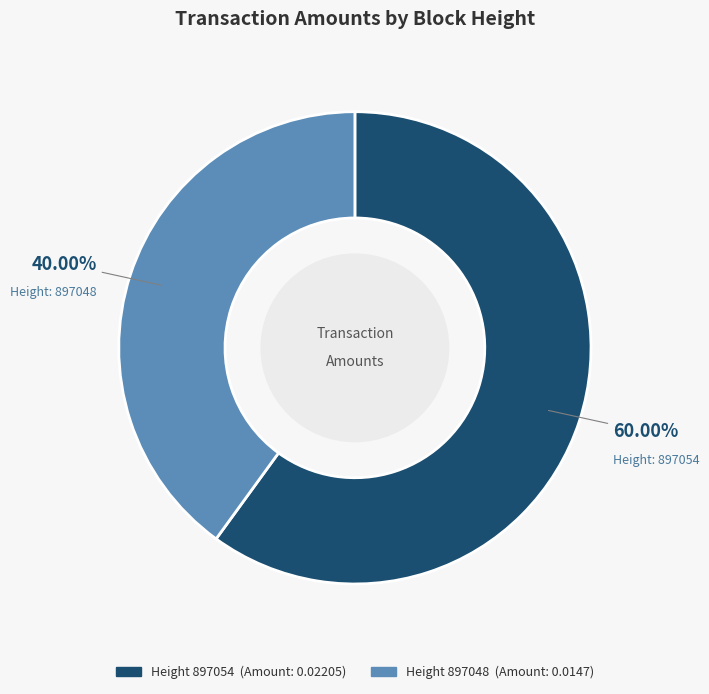

Does any single category account for the majority?

Yes